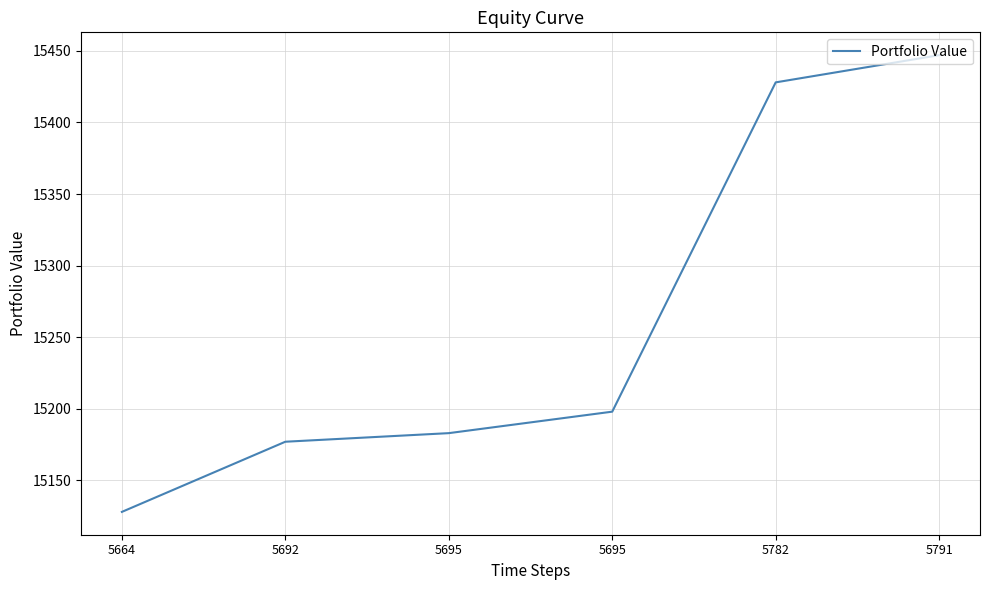

How many series are shown in this chart?

1